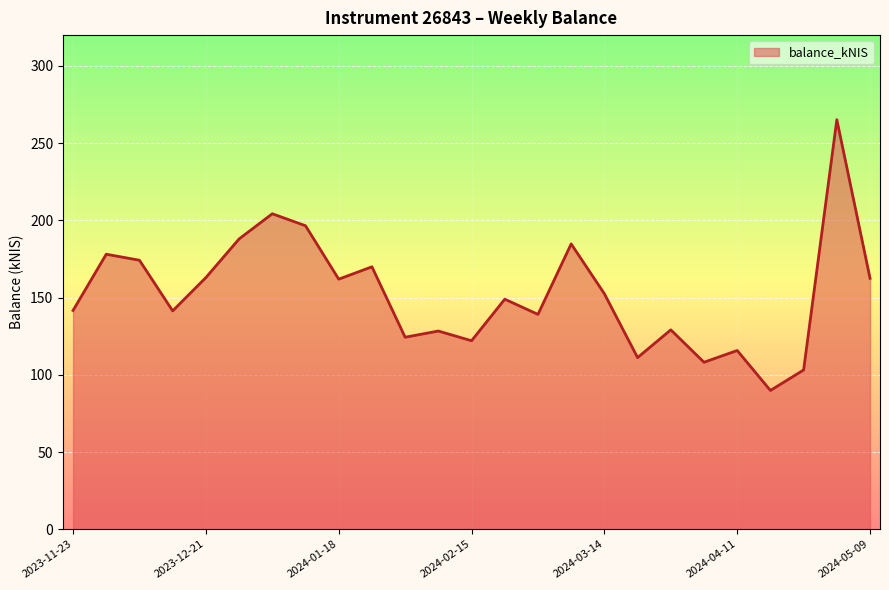

What is the difference between the maximum and minimum values?

175.4